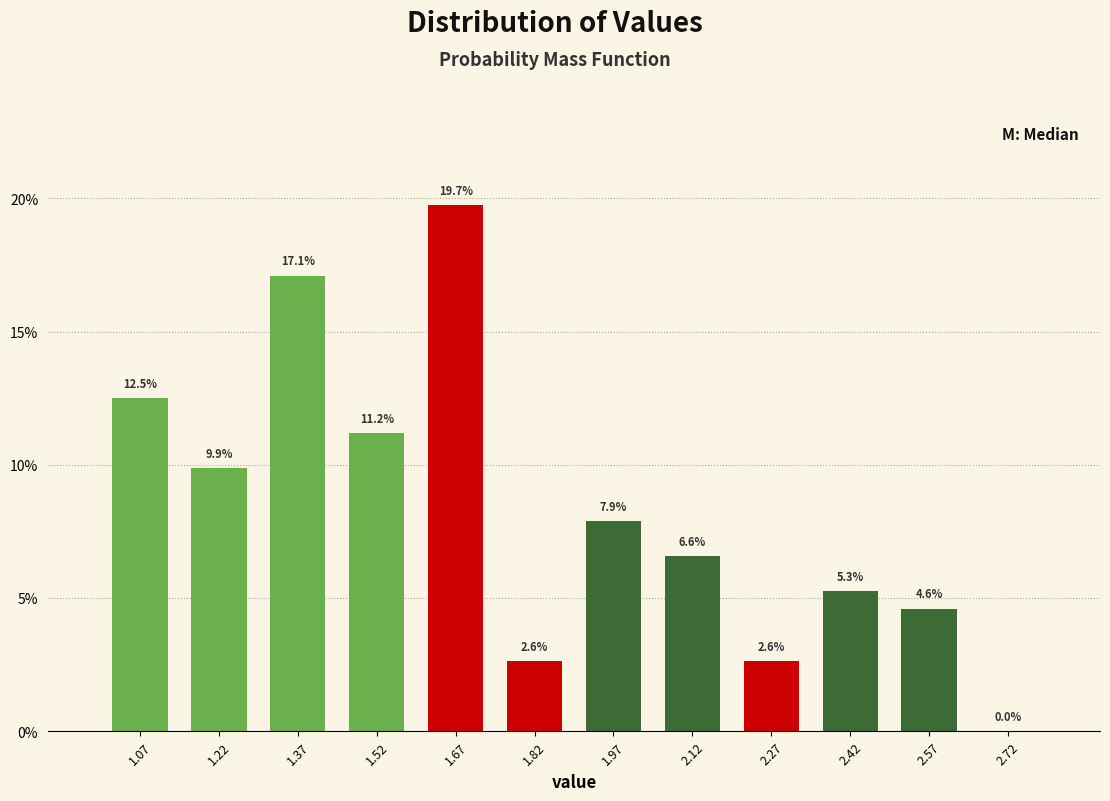

Reading left to right, list every bar in this chart as the range it spans on the x-axis followed by its height. The bar edges are not printed on the chart, so give them approximately, as read against the axis.

1.00 to 1.15: 12.5
1.15 to 1.30: 9.9
1.30 to 1.45: 17.1
1.45 to 1.60: 11.2
1.60 to 1.75: 19.7
1.75 to 1.90: 2.6
1.90 to 2.05: 7.9
2.05 to 2.20: 6.6
2.20 to 2.35: 2.6
2.35 to 2.50: 5.3
2.50 to 2.65: 4.6
2.65 to 2.80: 0.0